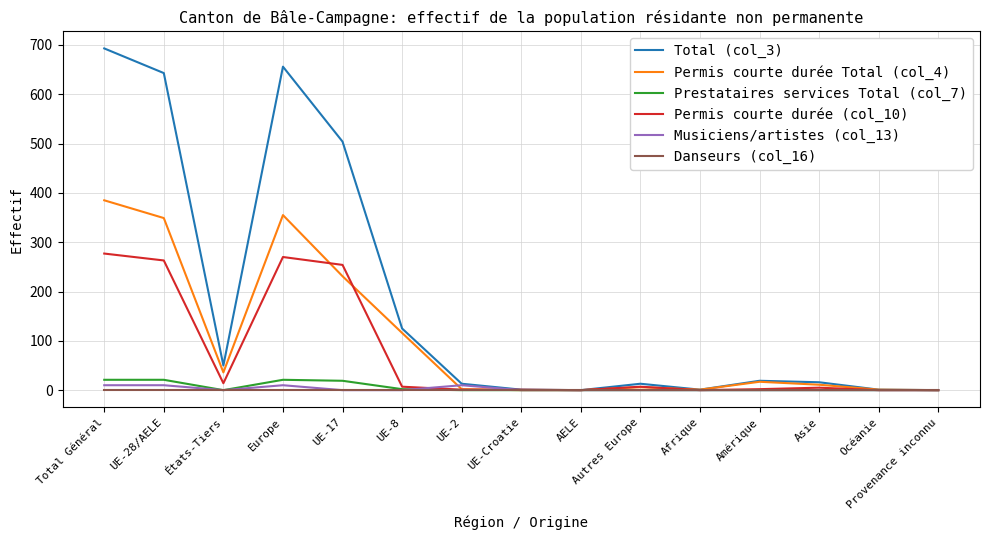

At which label does Permis courte durée Total (col_4) first exceed 11?

Total Général